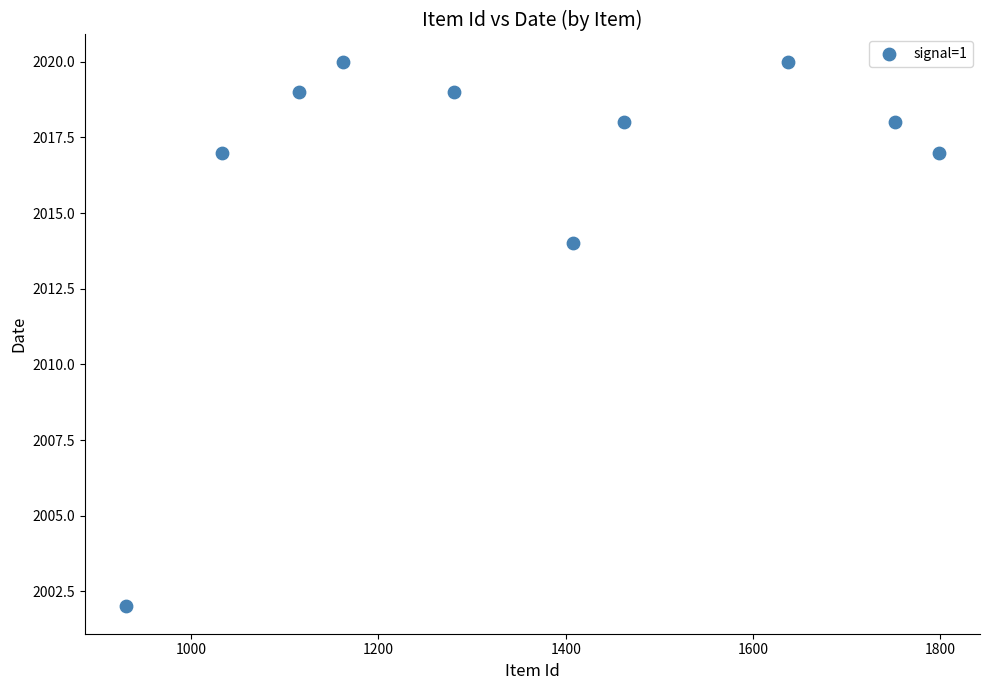

What Y value in the scatter plot is closest to 2011?

2014